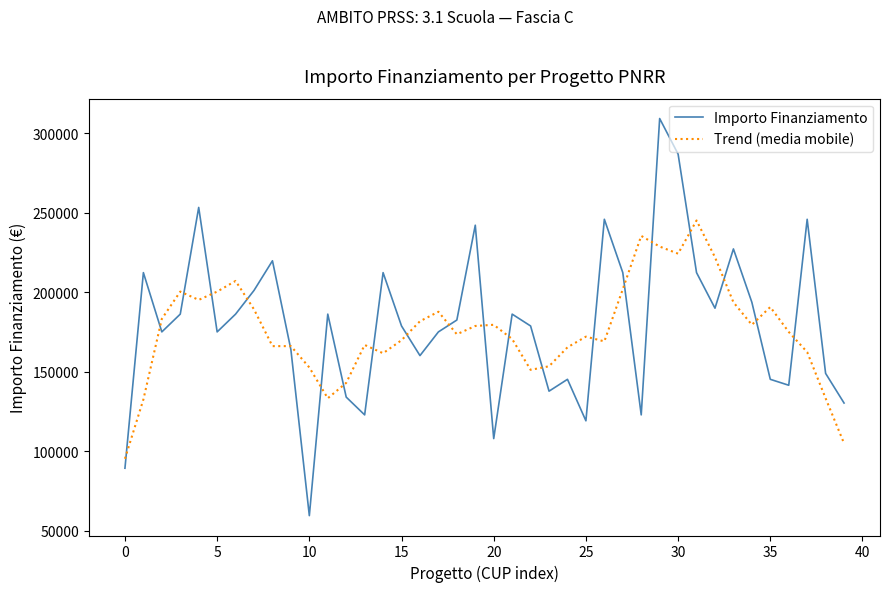

What is the difference between the maximum and minimum values in the Trend (media mobile) series?

149777.8